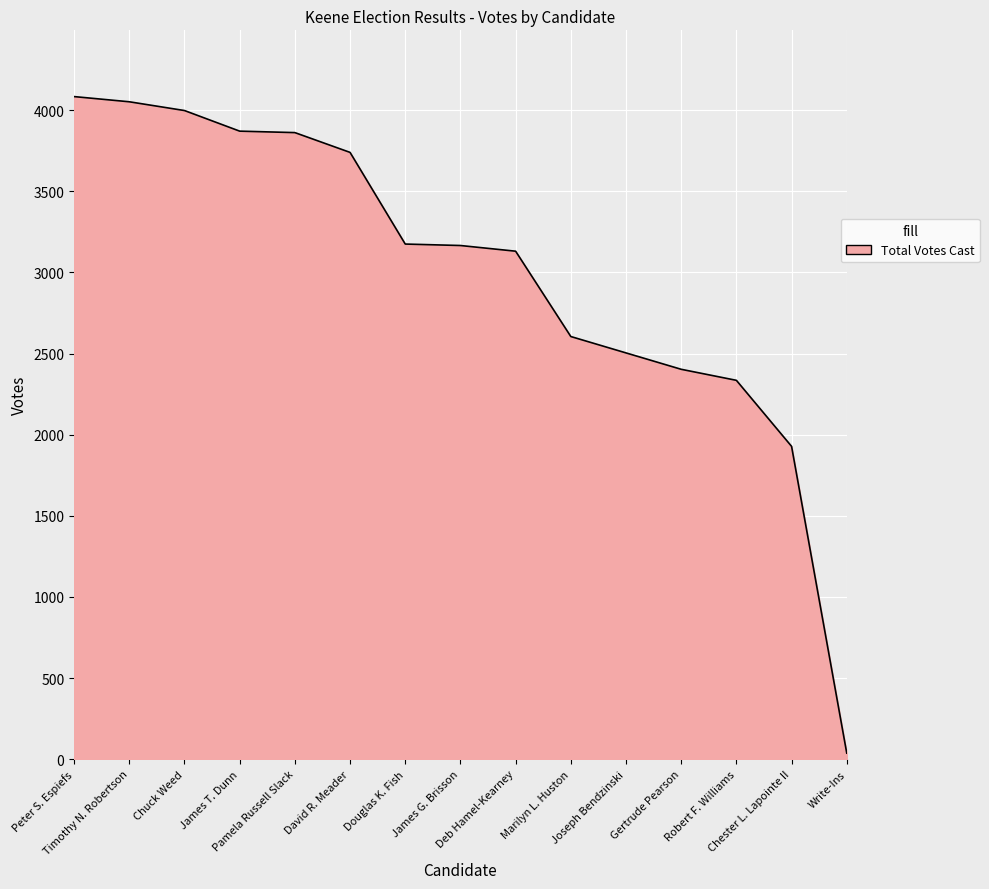

Where does the data first go above 3166?

Peter S. Espiefs